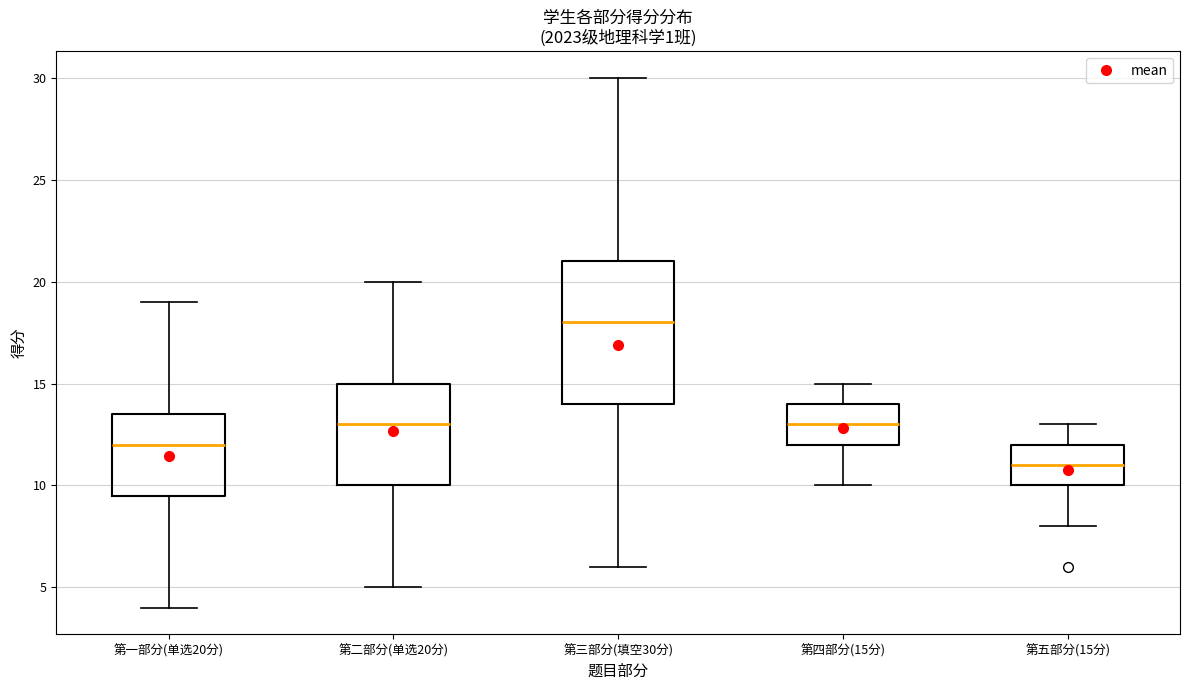

Reading left to right, read every box against the y-axis: the position of its median line, the range the box covers, and the ends of its whiskers. The values are not printed on the chart, so give them approximately, as read against the axis.

第一部分(单选20分): median 12.0, box 9.5 to 13.5, whiskers 4.0 to 19.0
第二部分(单选20分): median 13.0, box 10.0 to 15.0, whiskers 5.0 to 20.0
第三部分(填空30分): median 18.0, box 14.0 to 21.0, whiskers 6.0 to 30.0
第四部分(15分): median 13.0, box 12.0 to 14.0, whiskers 10.0 to 15.0
第五部分(15分): median 11.0, box 10.0 to 12.0, whiskers 8.0 to 13.0